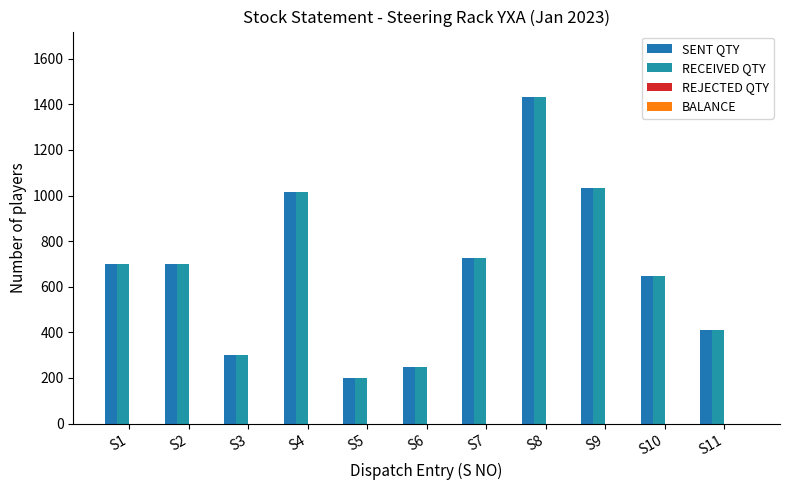

What is the approximate value of SENT QTY at S9?

1033